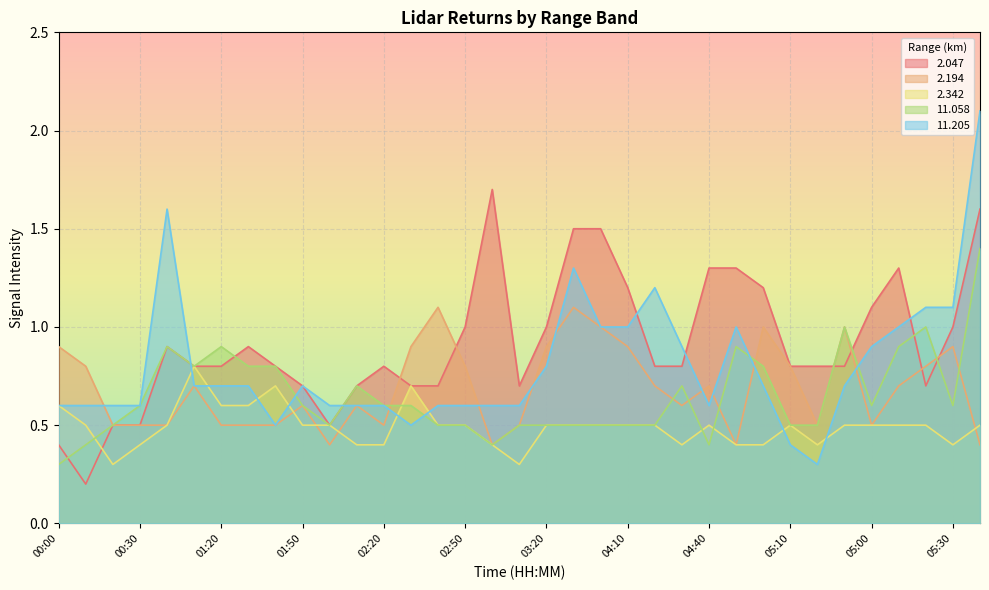

How many times do 2.342 and 2.194 cross each other?

4